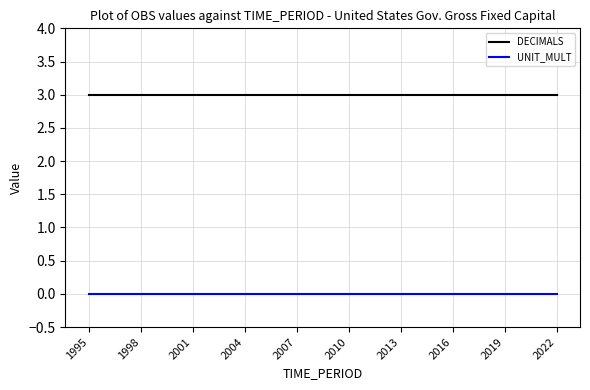

How many lines are shown in the chart?

2